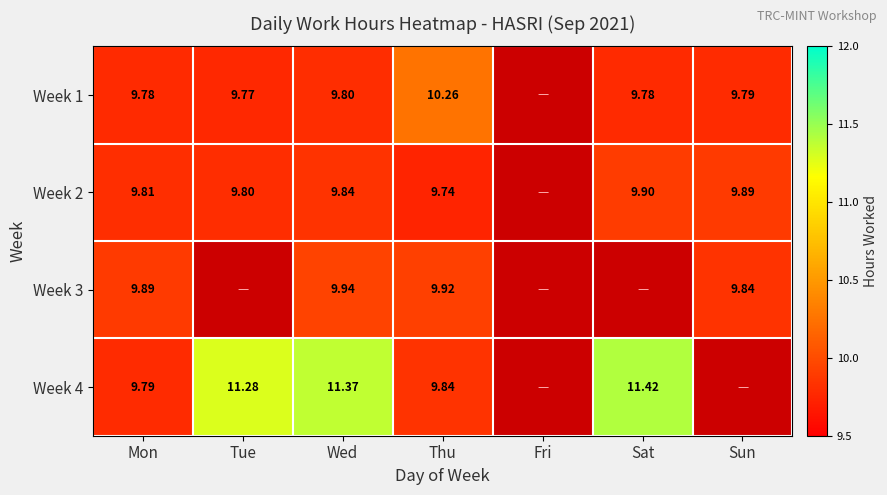

Which series has the largest range (max minus min)?

Week 4